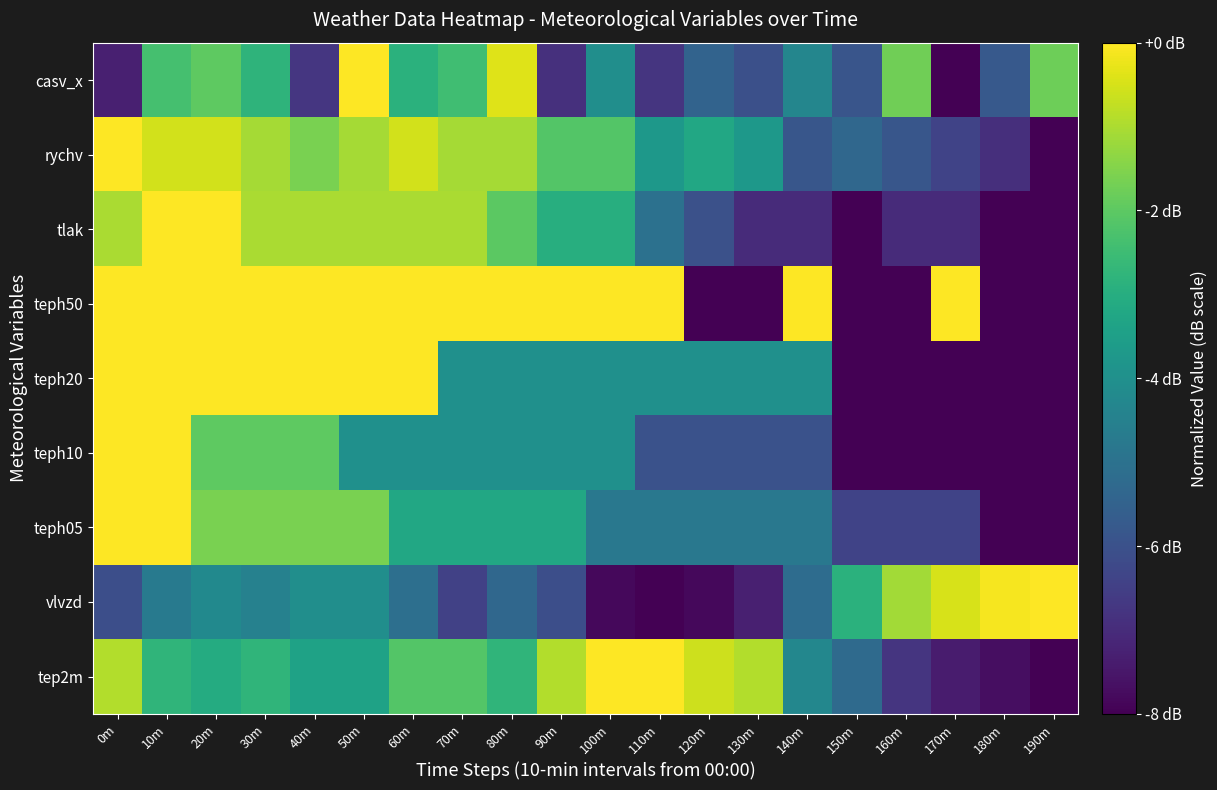

Which has a higher value, 20m or 40m?

20m